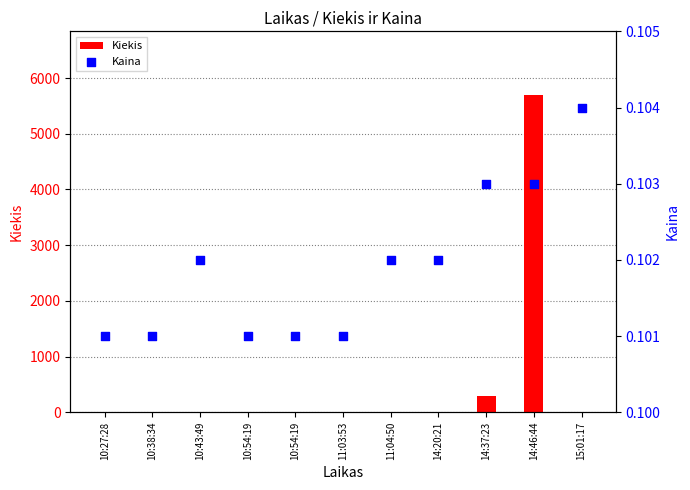

Which series reaches the maximum Y coordinate?

Kiekis